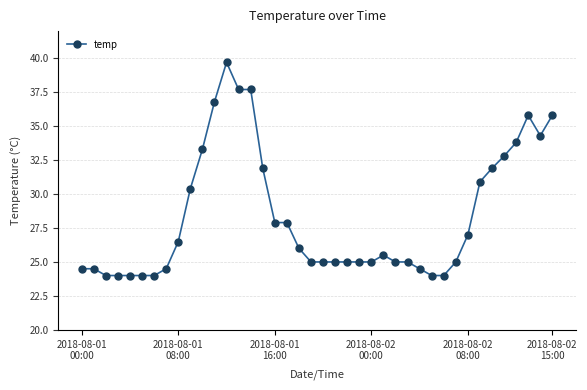

Does the chart display data point markers on the line(s)?

Yes